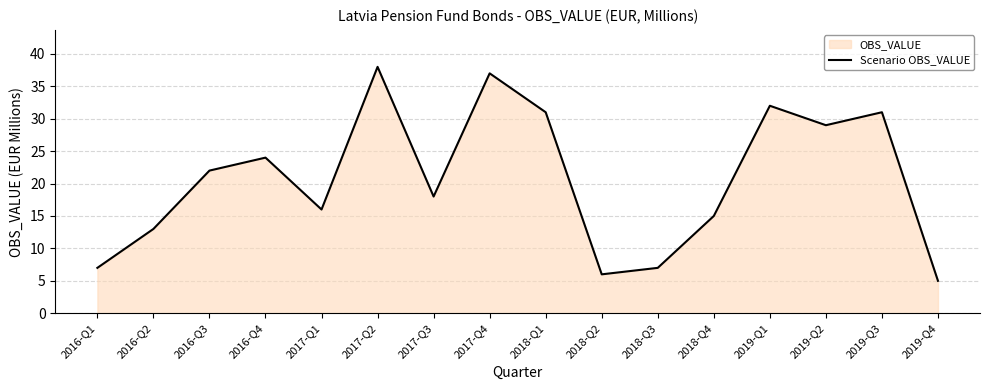

How many interior local peaks (higher than both neighbors) does the data have?

5